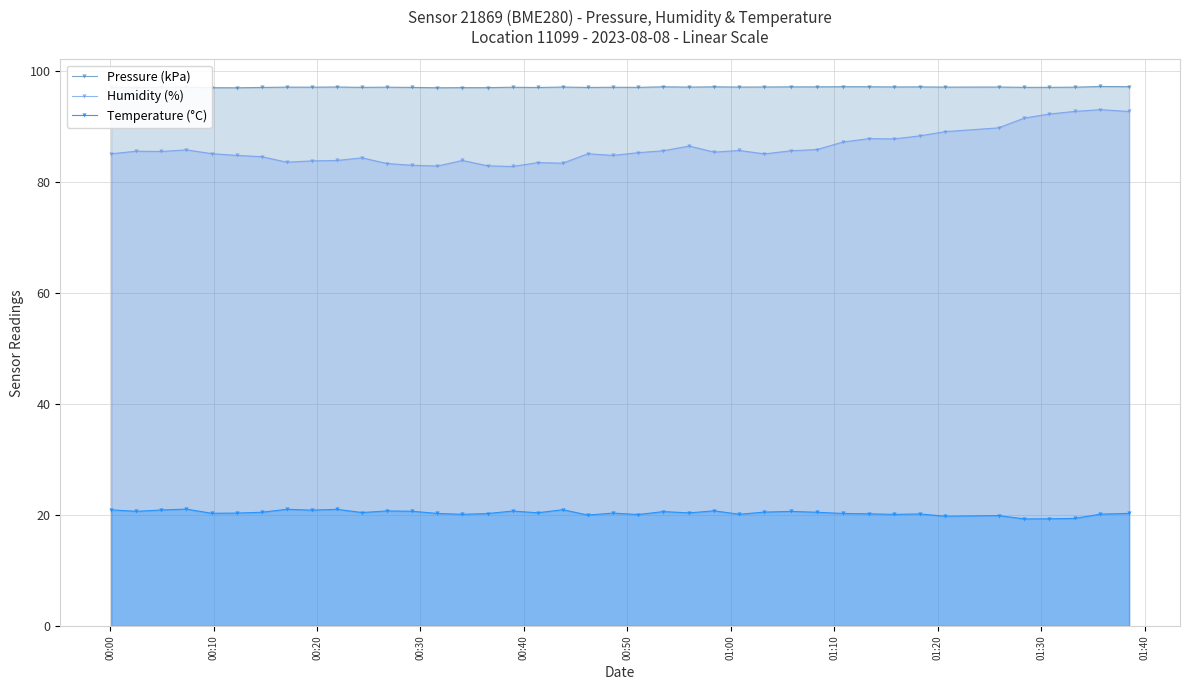

What is the lowest value of the Pressure (kPa) series?

97.0